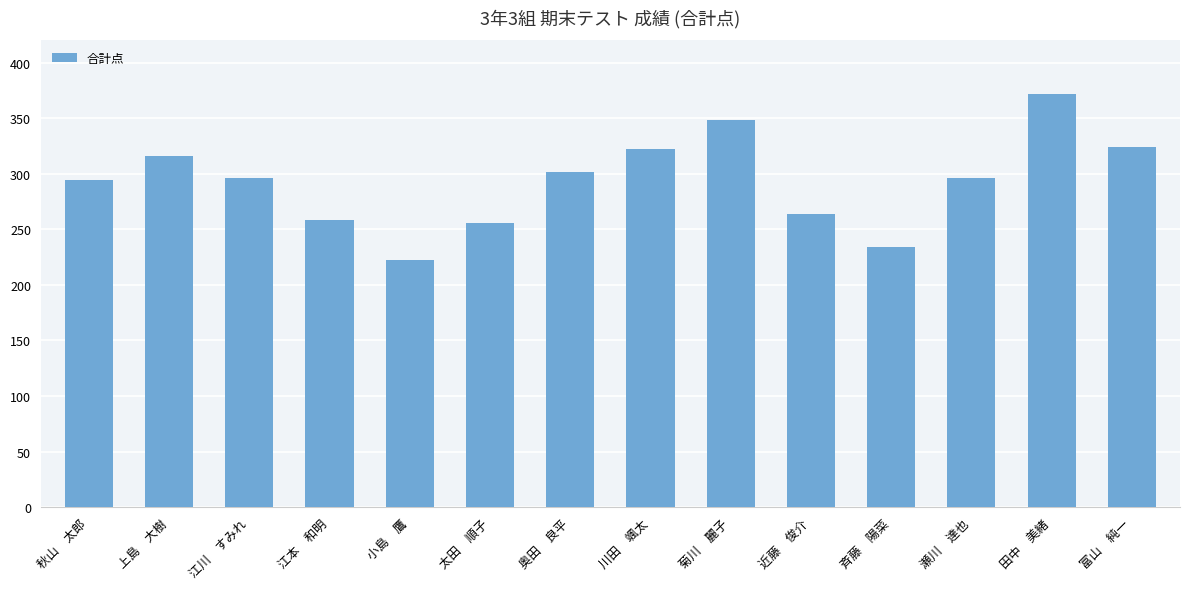

Reading right to left, extract all data points from this chart.

324	372	296	234	264	348	322	302	256	222	258	296	316	294